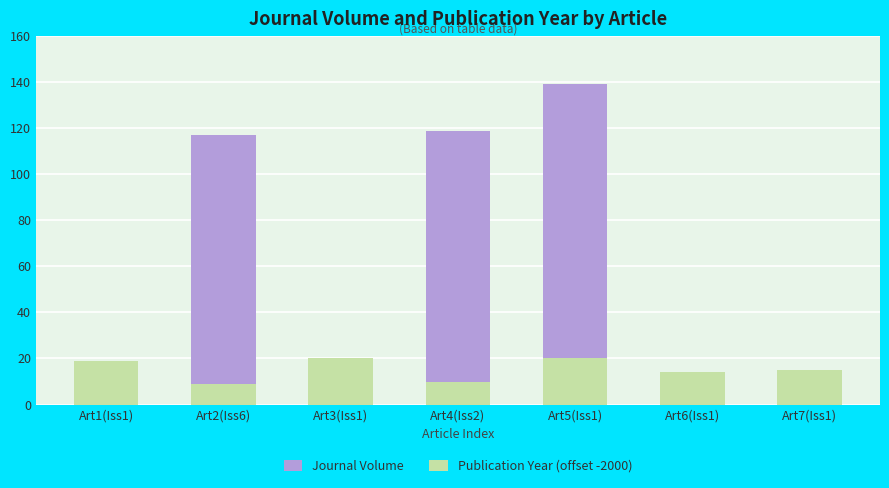

What is the highest value of the Publication Year (offset -2000) series?

20